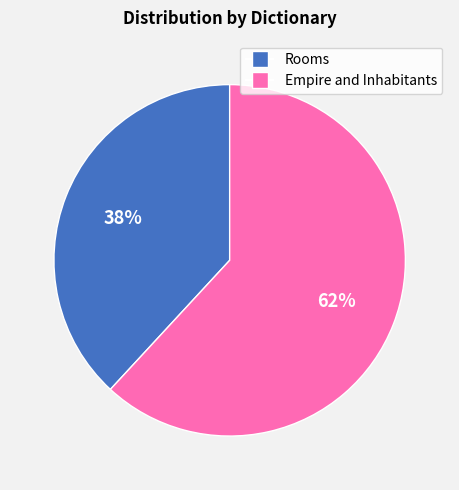

Rank the categories by value from lowest to highest.

Rooms, Empire and Inhabitants